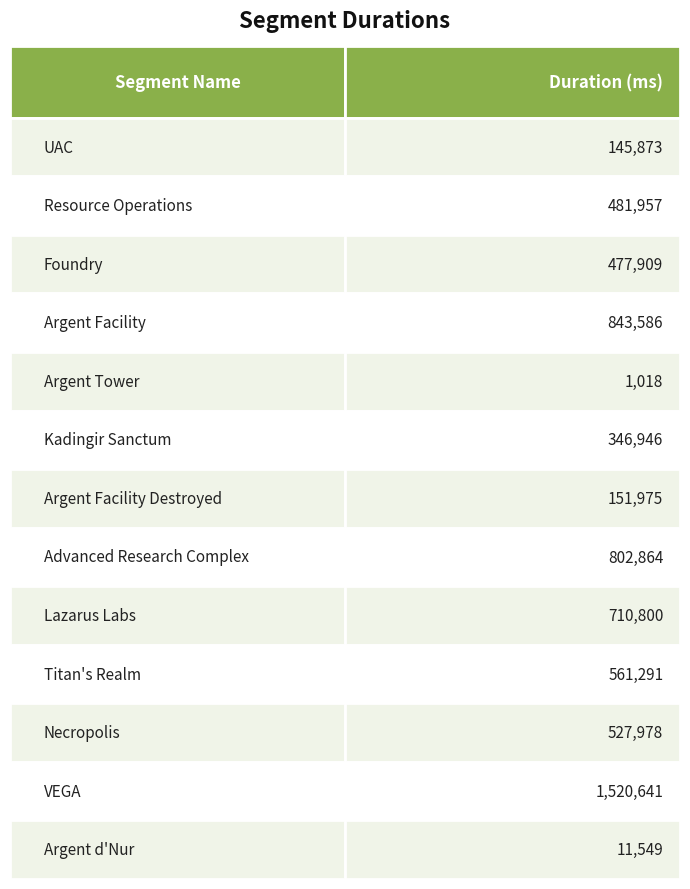

At which category does the chart reach its peak across all series?

VEGA